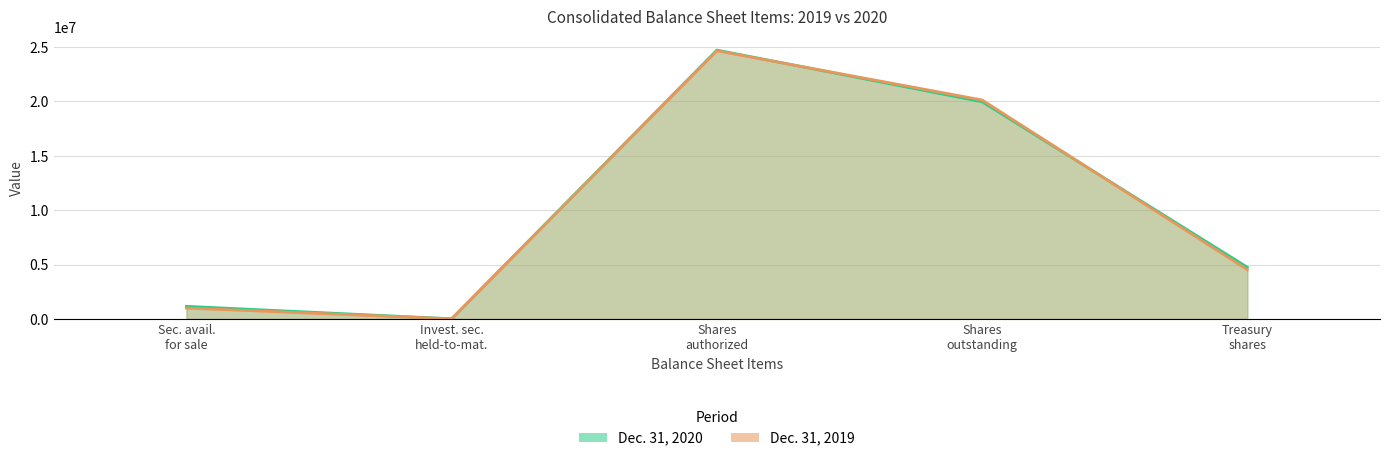

Where is the first local minimum for Dec. 31, 2020?

Invest. sec. held-to-mat.